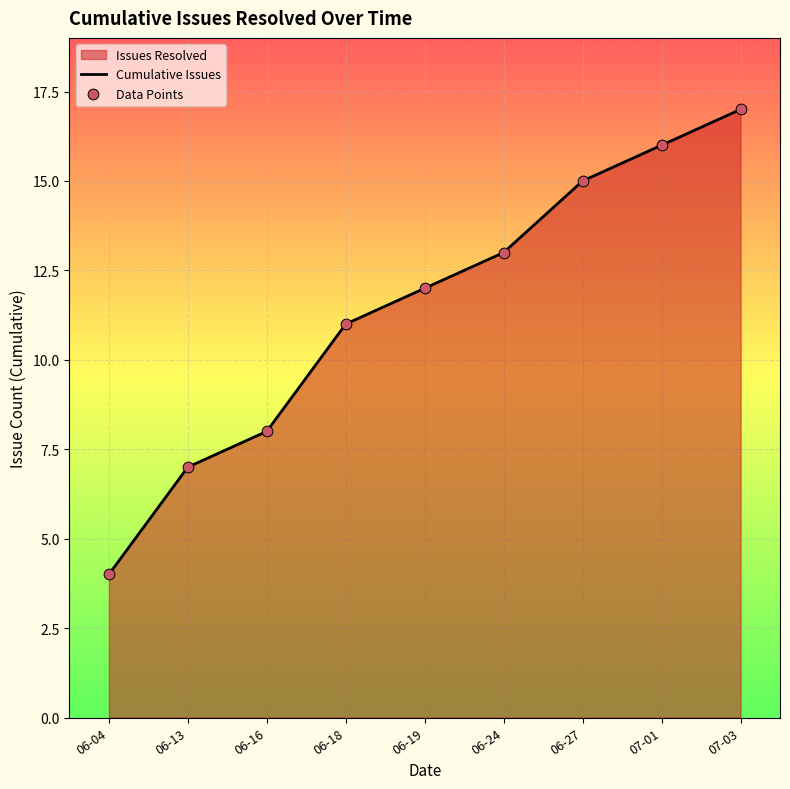

Which series reaches the maximum Y coordinate?

Cumulative Issues